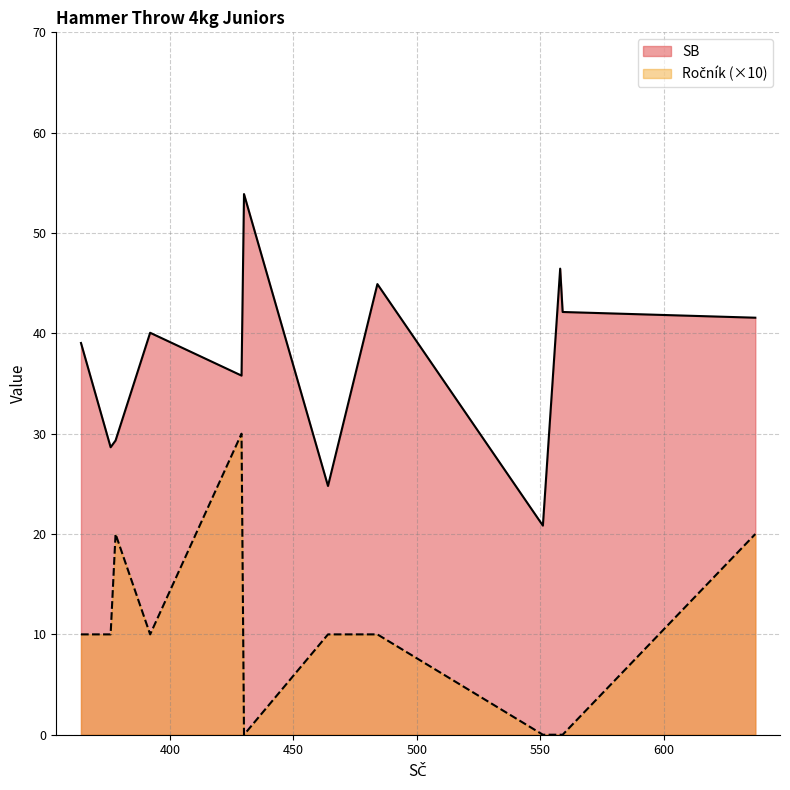

Which series has the largest total across all categories?

SB